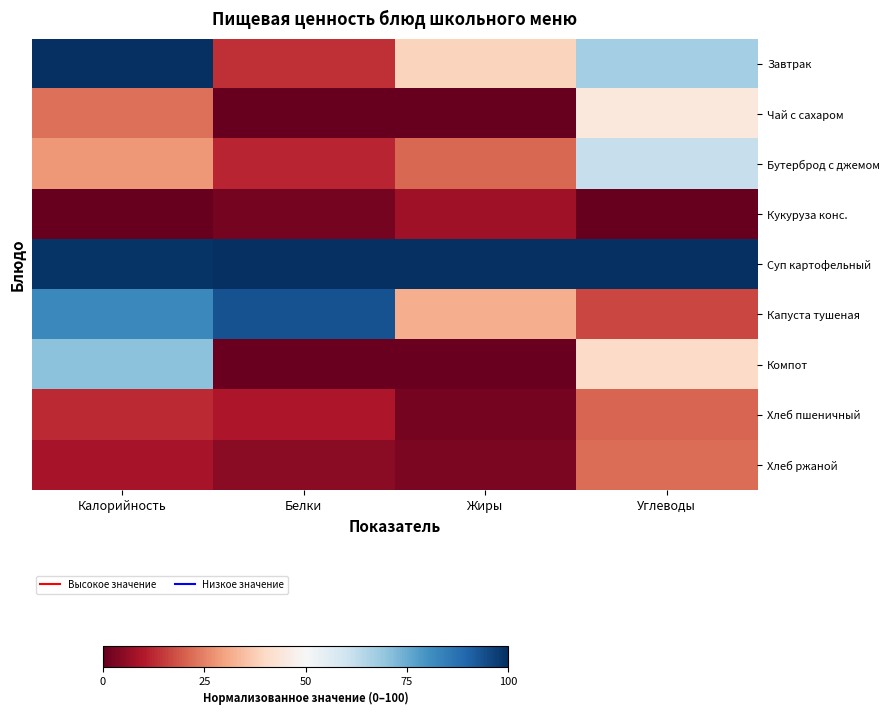

Reading left to right, transcribe all the data shown in this chart.

Завтрак: Калорийность=100.0	Белки=13.4	Жиры=38.8	Углеводы=66.8
Чай с сахаром: Калорийность=22.4	Белки=0.0	Жиры=0.0	Углеводы=44.6
Бутерброд с джемом: Калорийность=28.4	Белки=11.8	Жиры=21.5	Углеводы=61.5
Кукуруза конс.: Калорийность=0.0	Белки=2.3	Жиры=7.7	Углеводы=0.0
Суп картофельный: Калорийность=98.9	Белки=100.0	Жиры=100.0	Углеводы=100.0
Капуста тушеная: Калорийность=82.1	Белки=93.7	Жиры=31.8	Углеводы=16.7
Компот: Калорийность=70.6	Белки=0.5	Жиры=0.6	Углеводы=40.3
Хлеб пшеничный: Калорийность=12.5	Белки=9.4	Жиры=2.3	Углеводы=20.9
Хлеб ржаной: Калорийность=8.9	Белки=4.9	Жиры=2.9	Углеводы=22.1